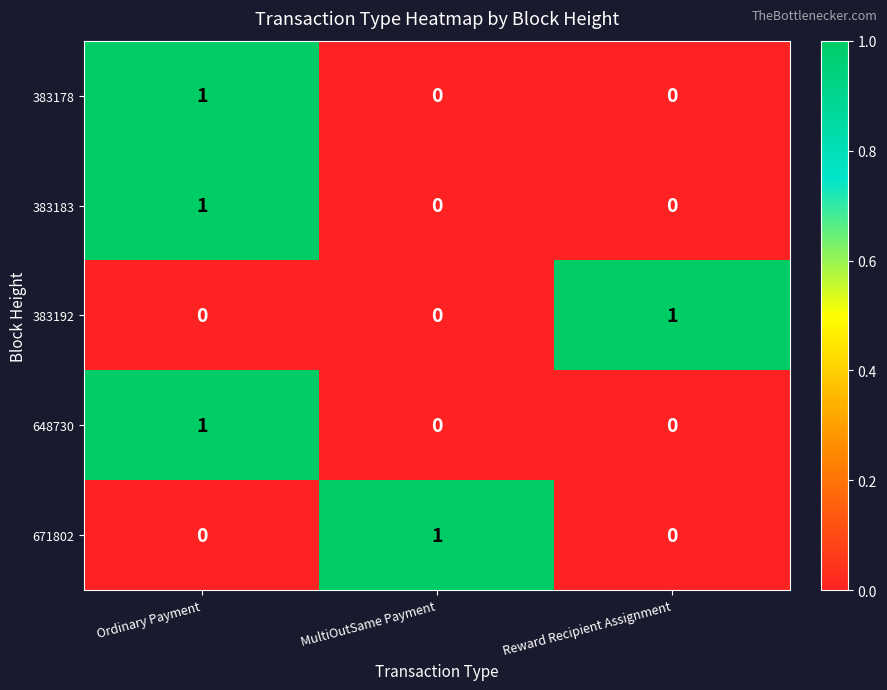

The 648730 series shows 0 at Ordinary Payment. True or false?

False